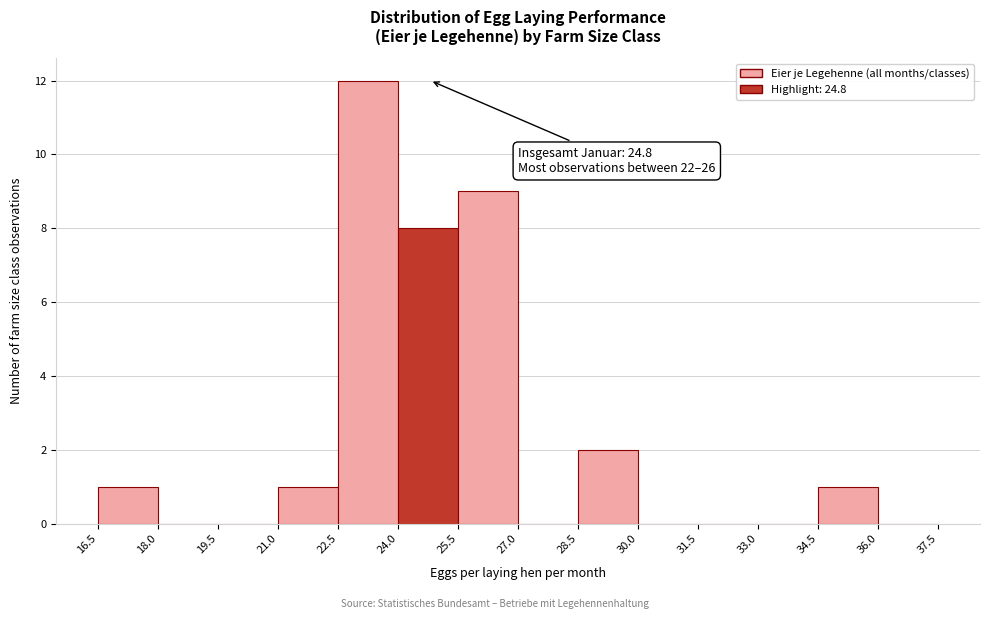

Over which range of the x-axis is the bar tallest?

22.5 to 24.0